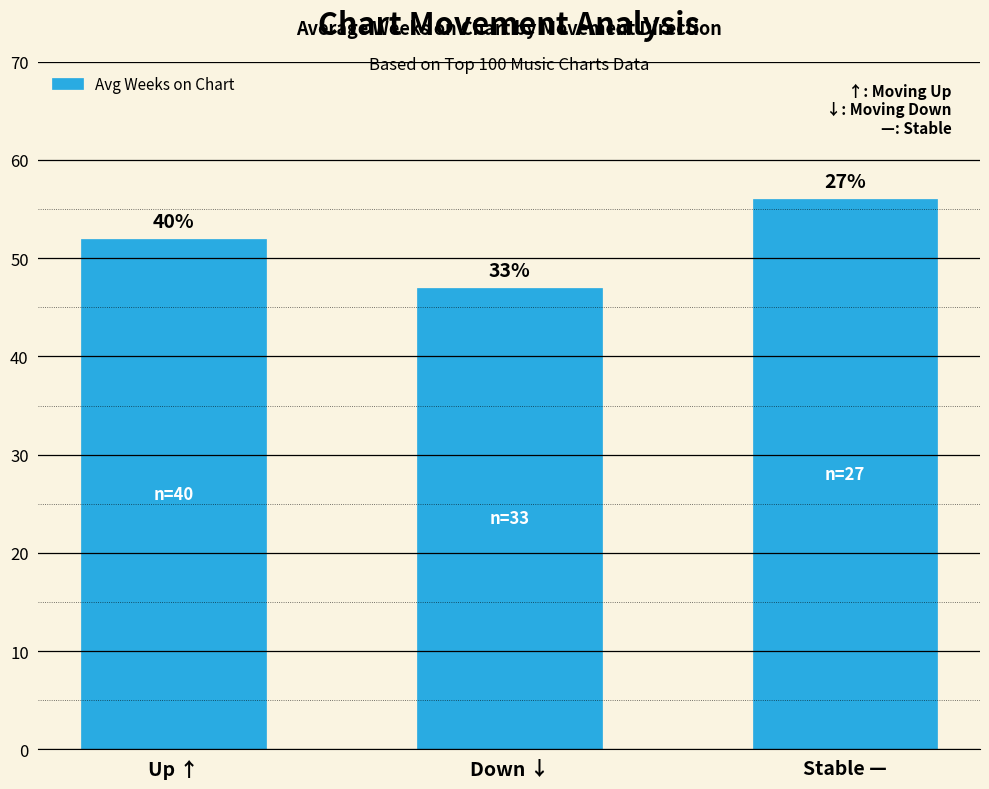

How many bars are there in total?

3